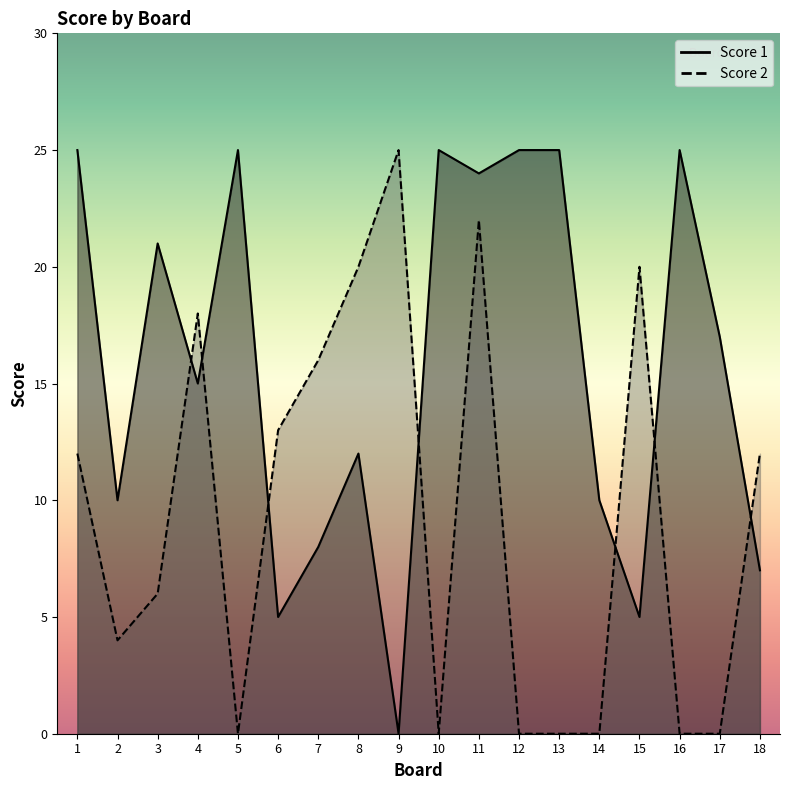

What is the total value across all series at 5?

25